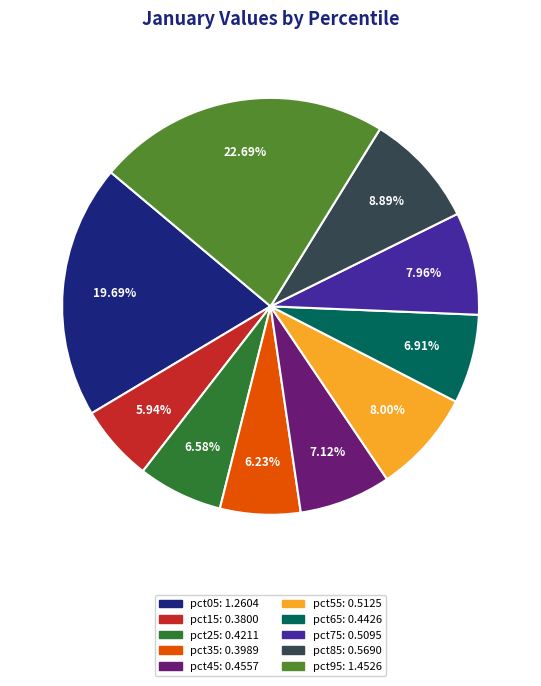

Is there a majority slice in this chart?

No